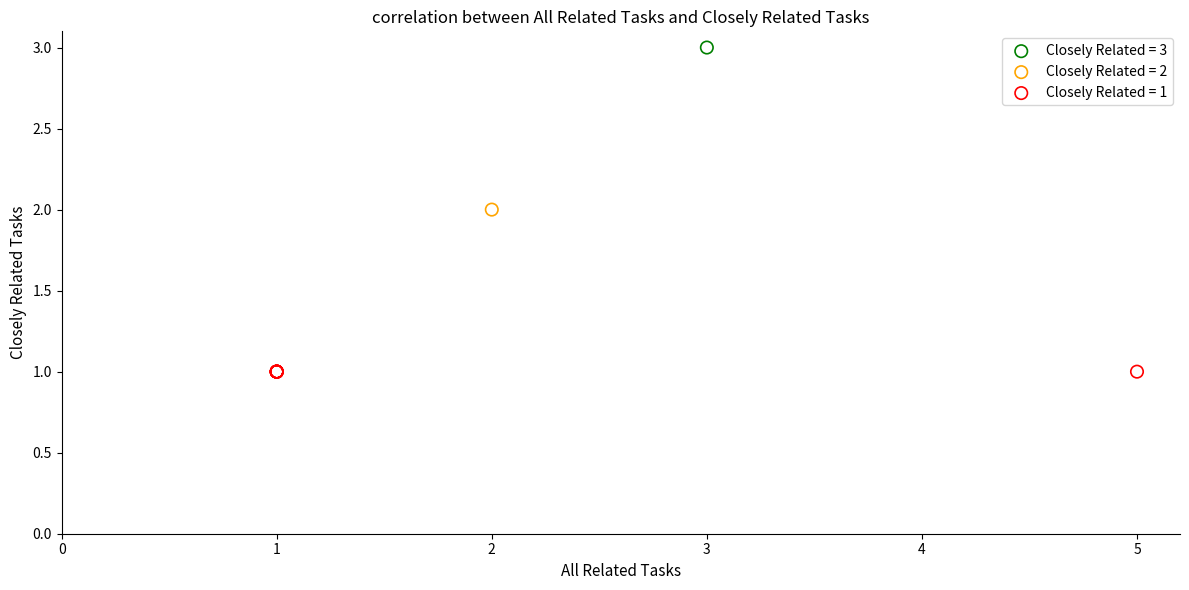

What are all the series names shown in the legend?

Closely Related = 3, Closely Related = 2, Closely Related = 1